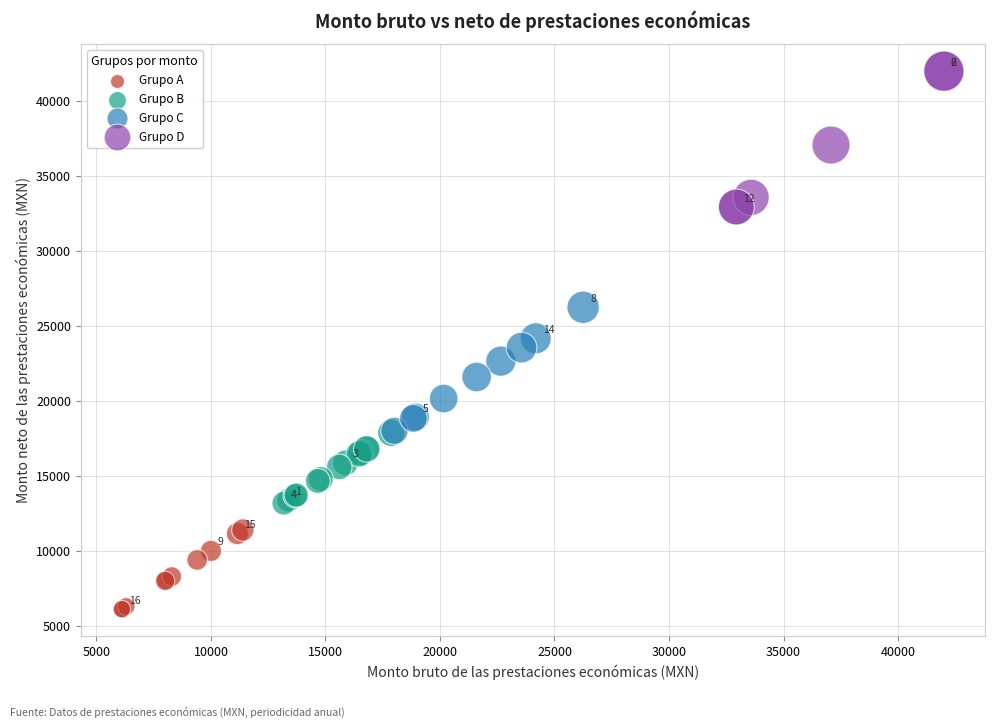

Which series has the largest Y range (max minus min)?

Grupo D